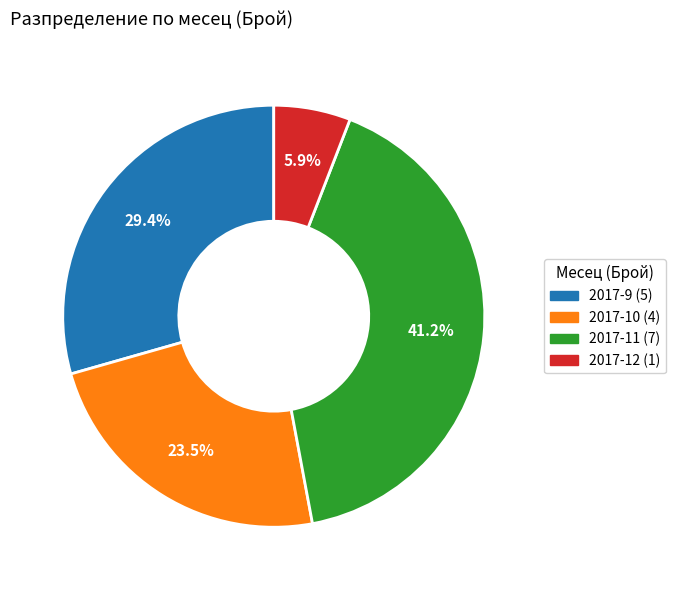

Is 2017-9 the majority of the pie?

No